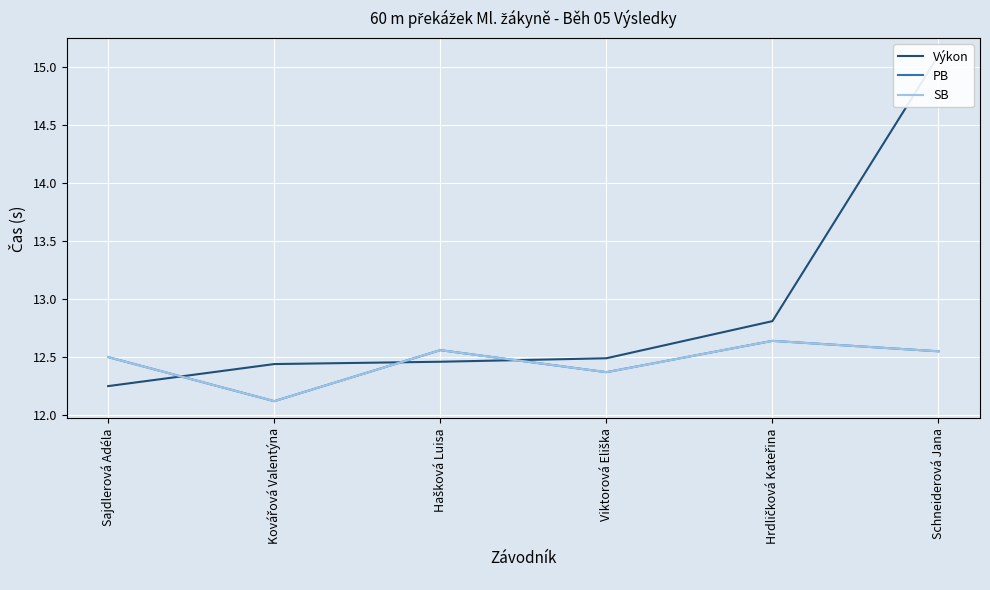

What is the label of the 1st point from the right?

Schneiderová Jana